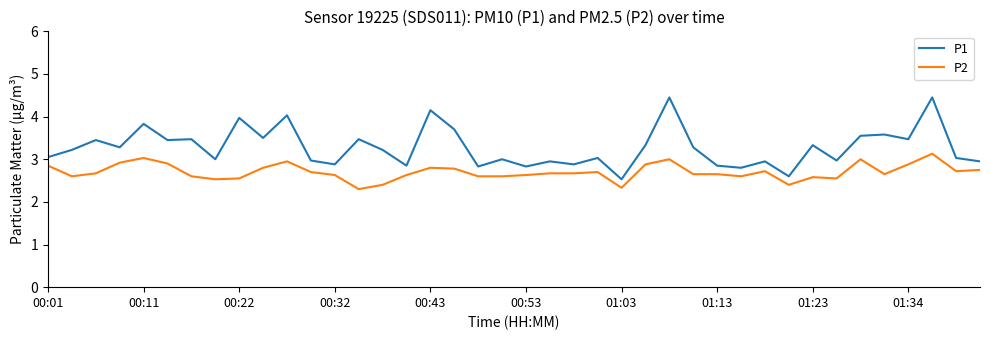

What is the lowest value of the P1 series?

2.5